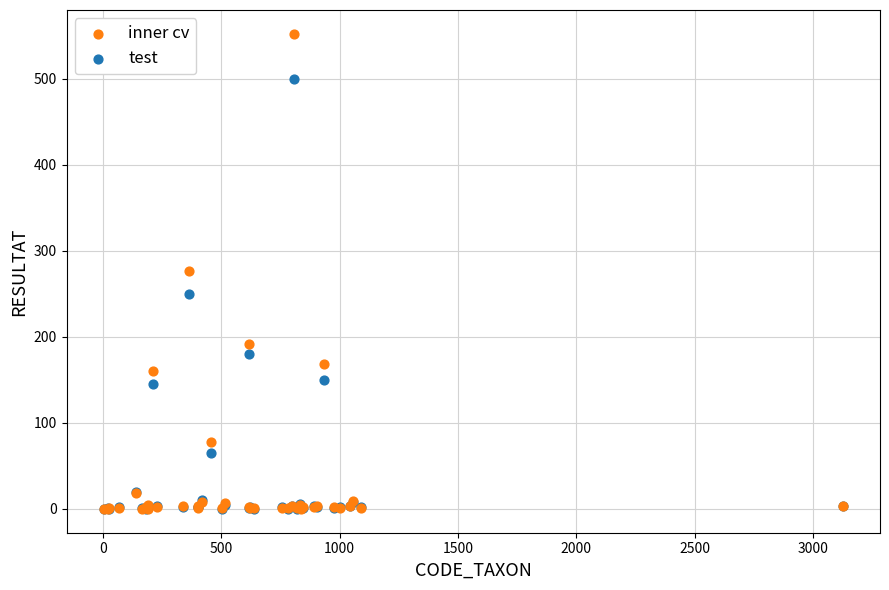

What are all the series names shown in the legend?

inner cv, test